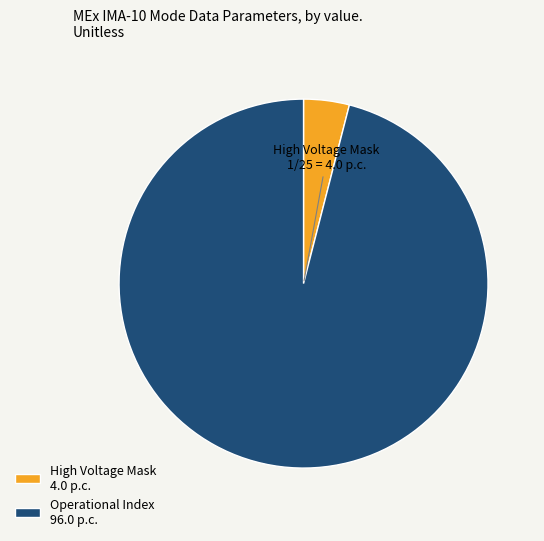

Rank the categories by value from highest to lowest.

Operational Index 96.0 p.c., High Voltage Mask 4.0 p.c.